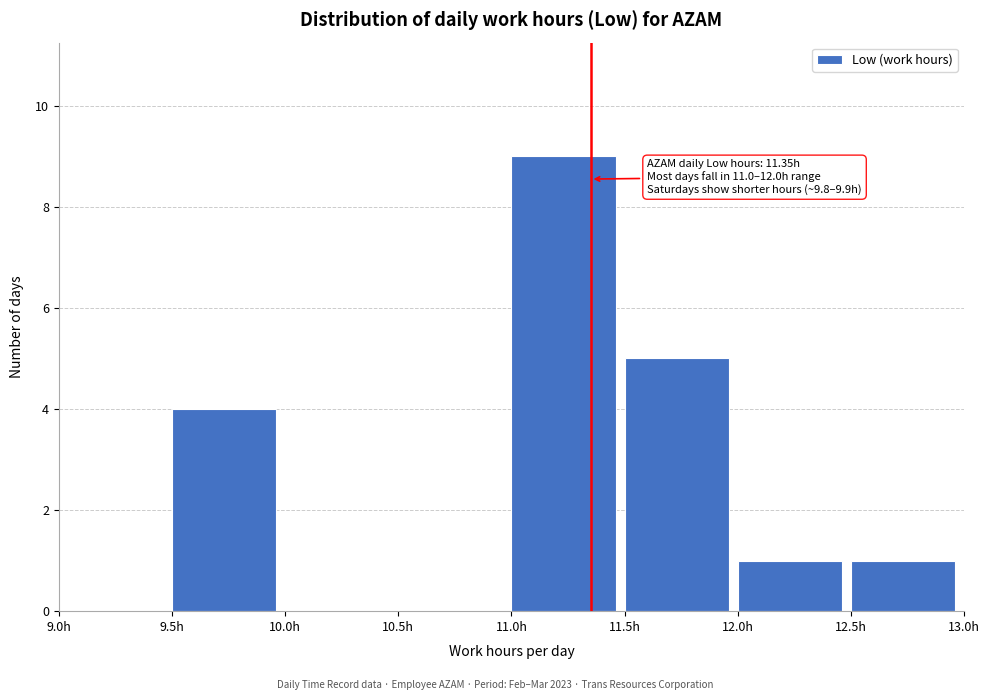

Which range on the x-axis has the tallest bar?

11.0 to 11.5